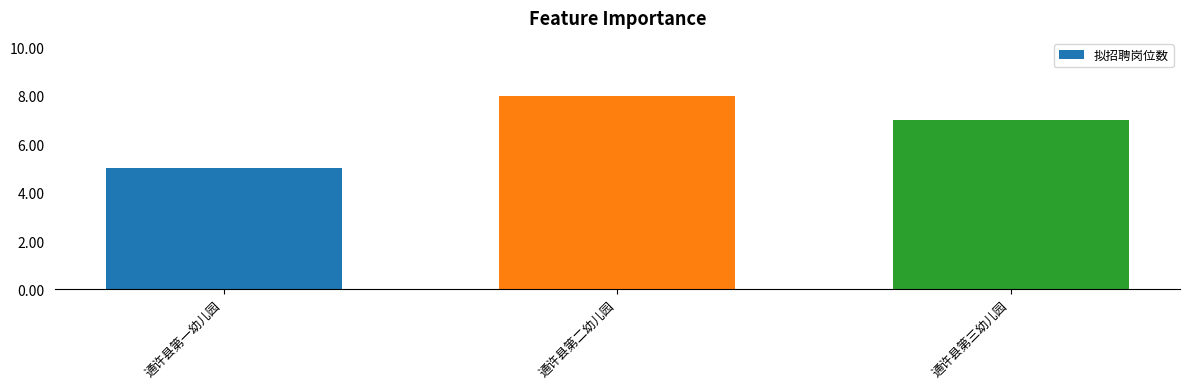

How many data points are less than 7?

1